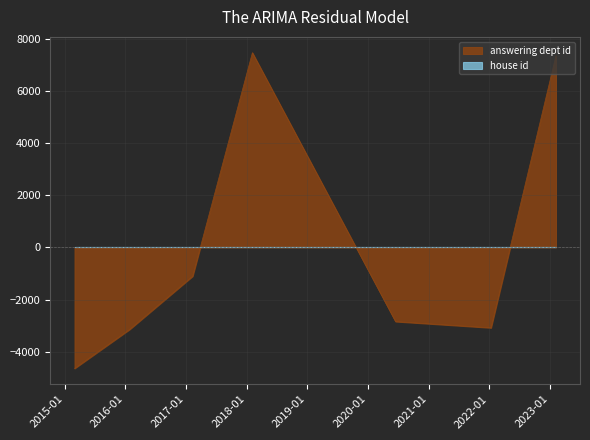

Which series has the largest range (max minus min)?

answering dept id